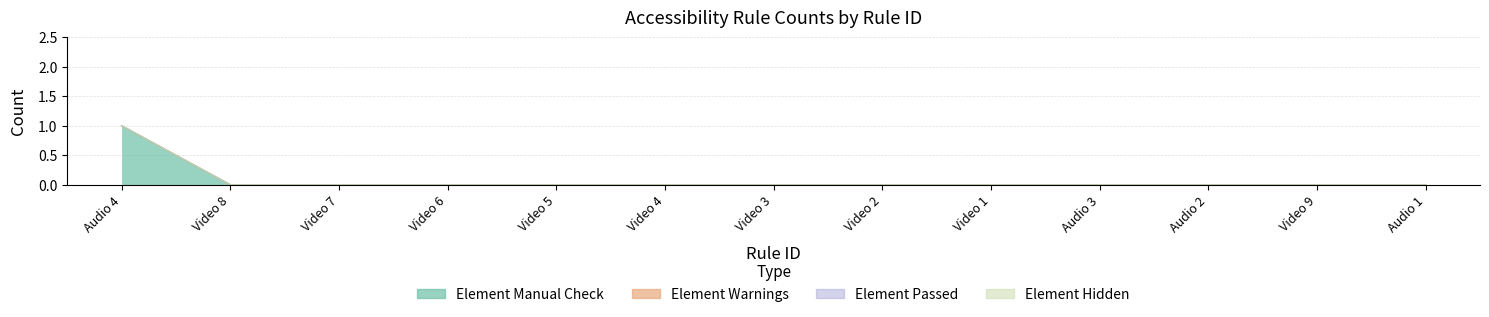

Does the chart have visible grid lines?

Yes